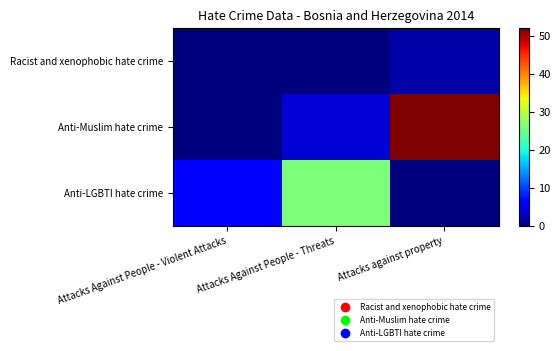

What is the greatest value displayed?

52